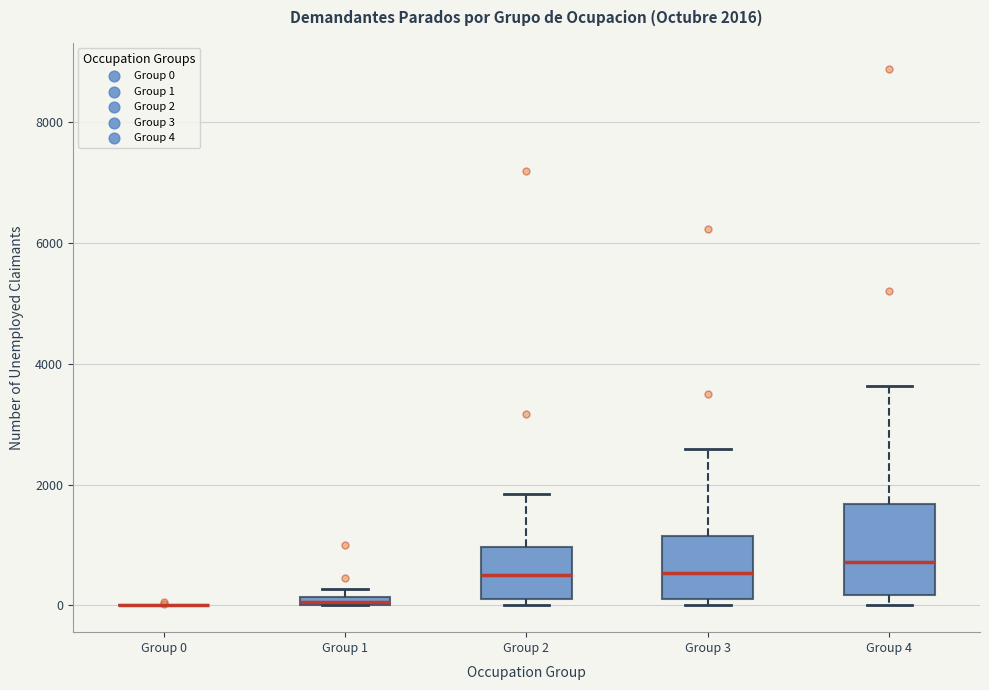

Comparing the boxes themselves (not the whiskers), which one is the tallest?

Group 4